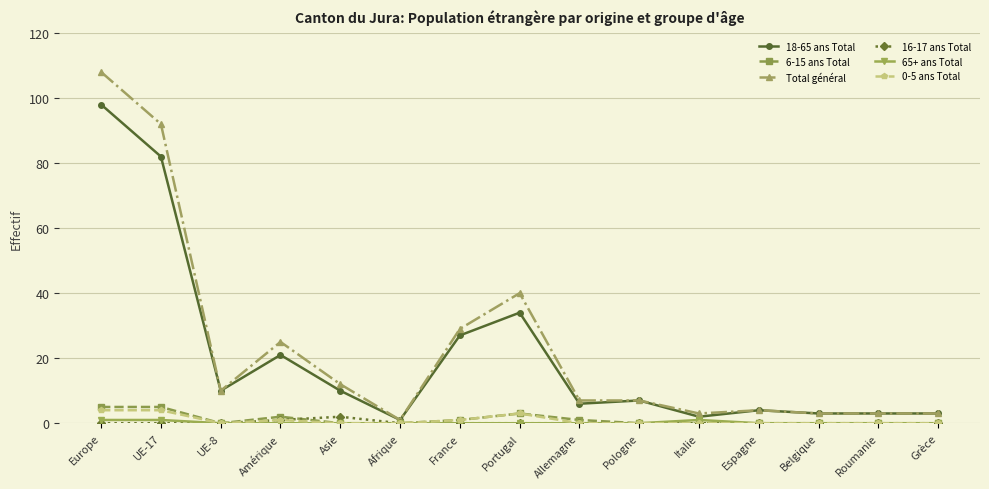

What is the label of the 3rd point from the right?

Belgique